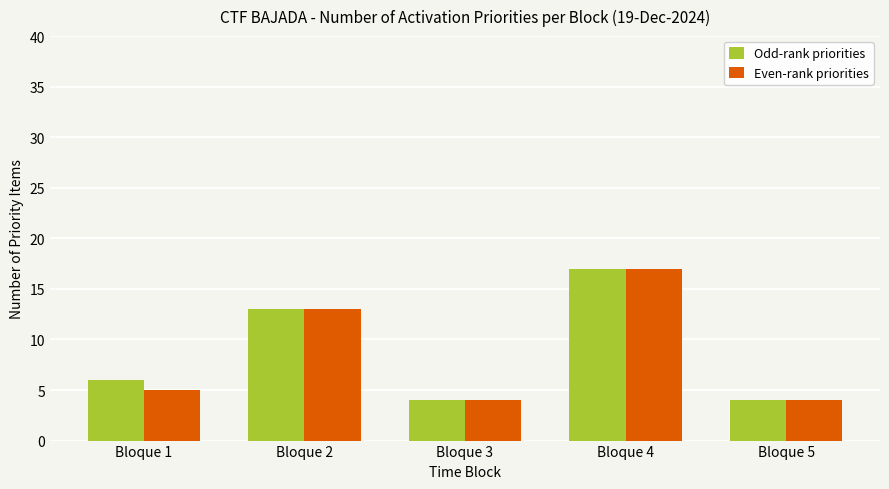

Reading left to right, what are all the values shown in this chart?

Odd-rank priorities: Bloque 1=6	Bloque 2=13	Bloque 3=4	Bloque 4=17	Bloque 5=4
Even-rank priorities: Bloque 1=5	Bloque 2=13	Bloque 3=4	Bloque 4=17	Bloque 5=4